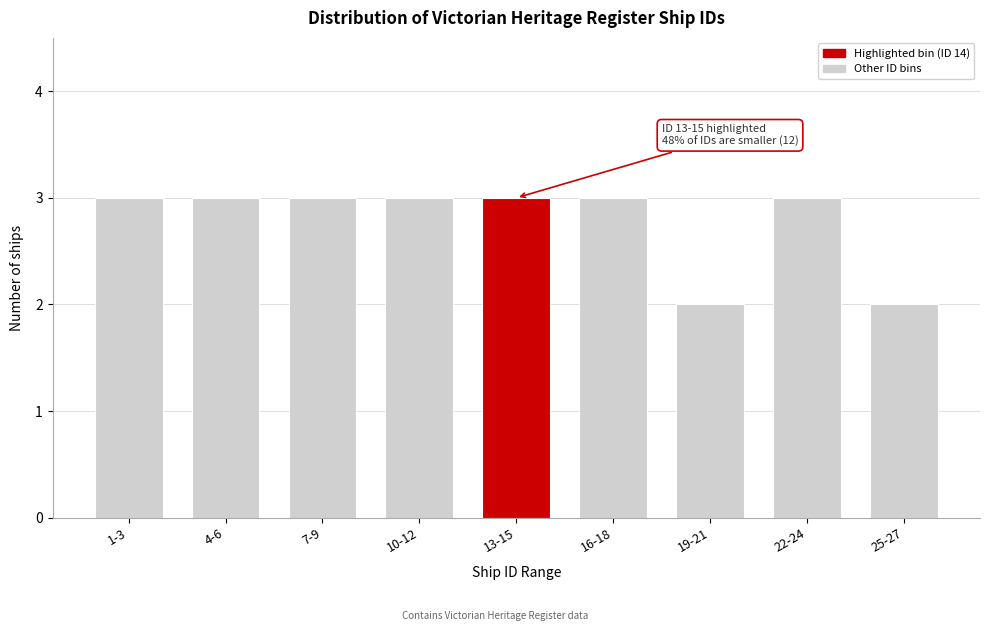

Reading left to right, list all the values displayed in this chart.

3	3	3	3	3	3	2	3	2